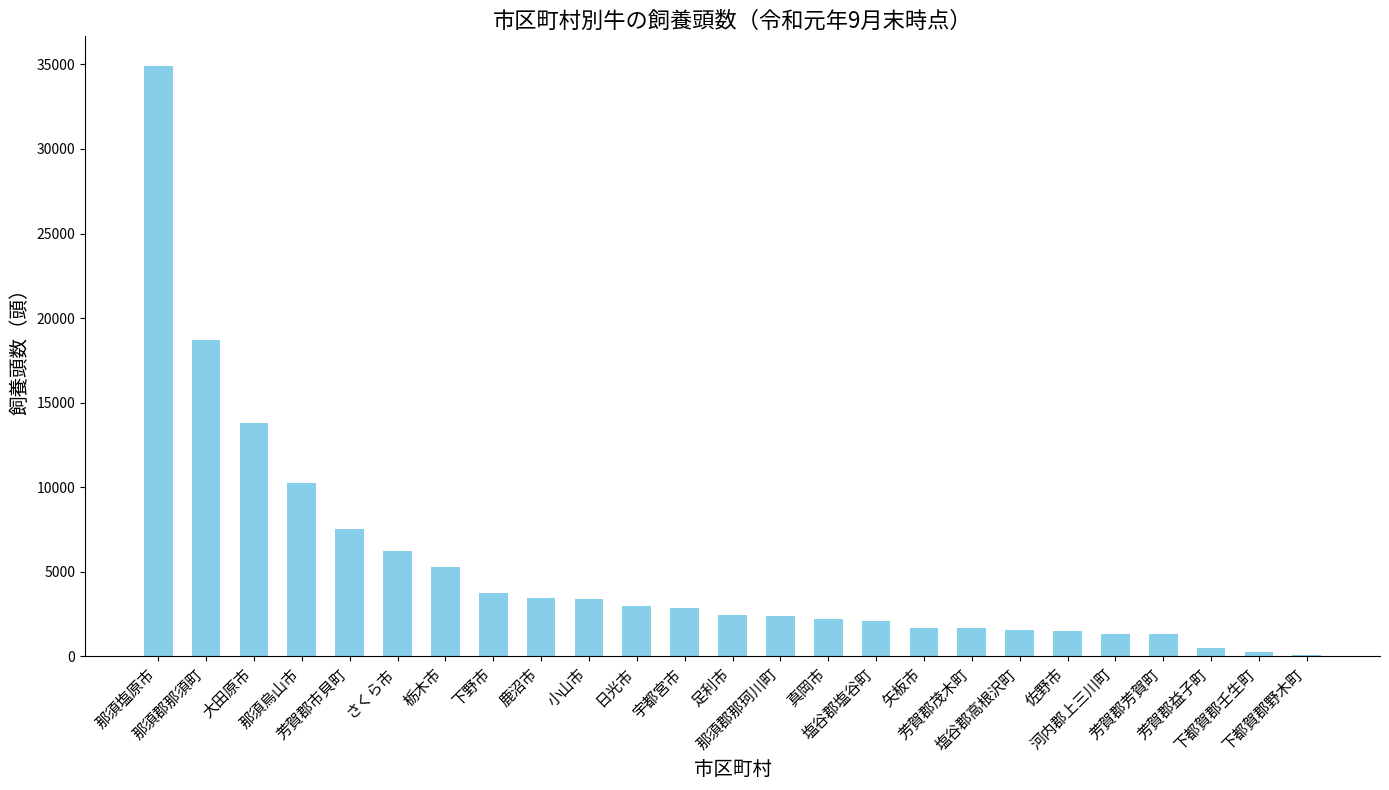

What is the sum of all values?

132032